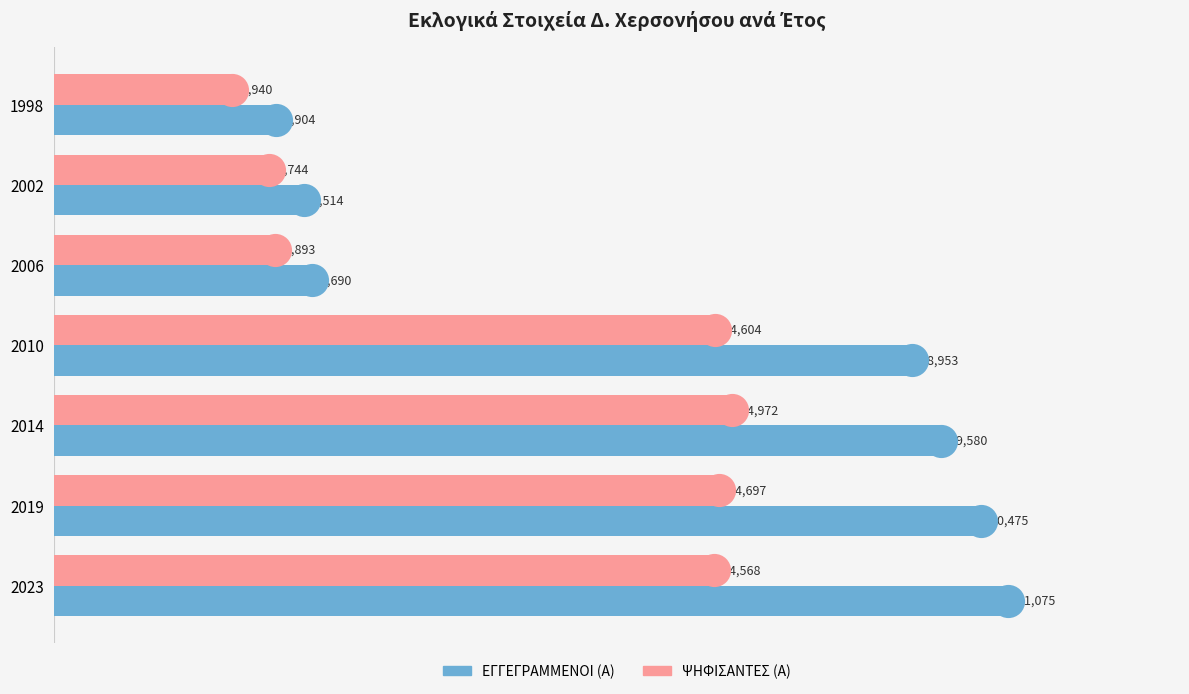

What is the total value across all series at 1998?

8844